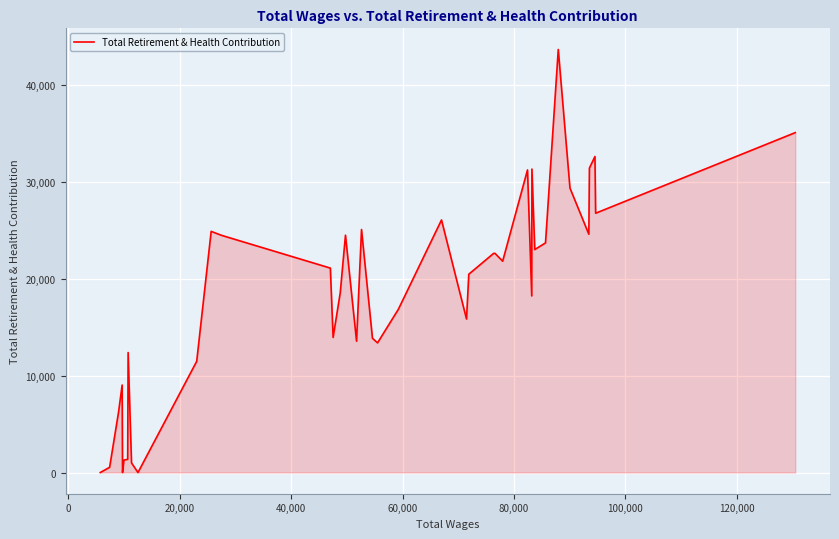

What is the maximum value shown in the chart?

43627